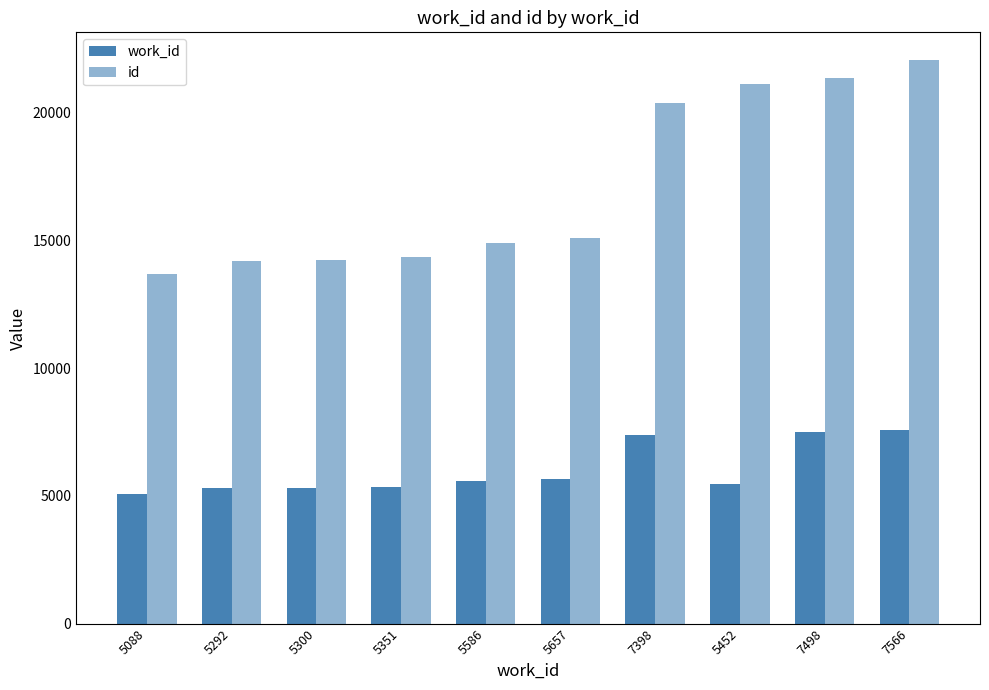

Rank the series by their average value, from lowest to highest.

work_id, id